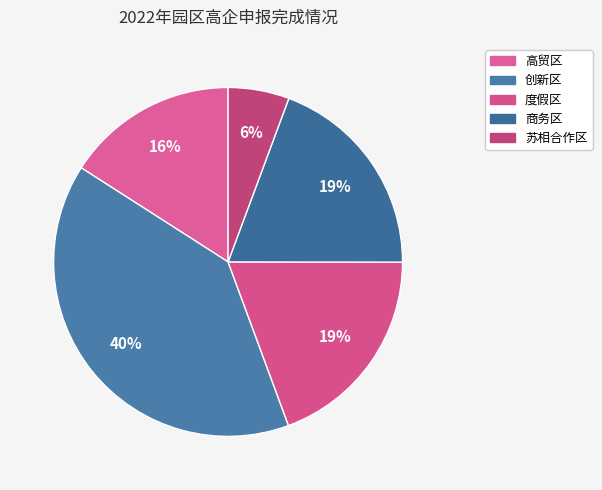

The 商务区 slice represents 19% of the pie. True or false?

True